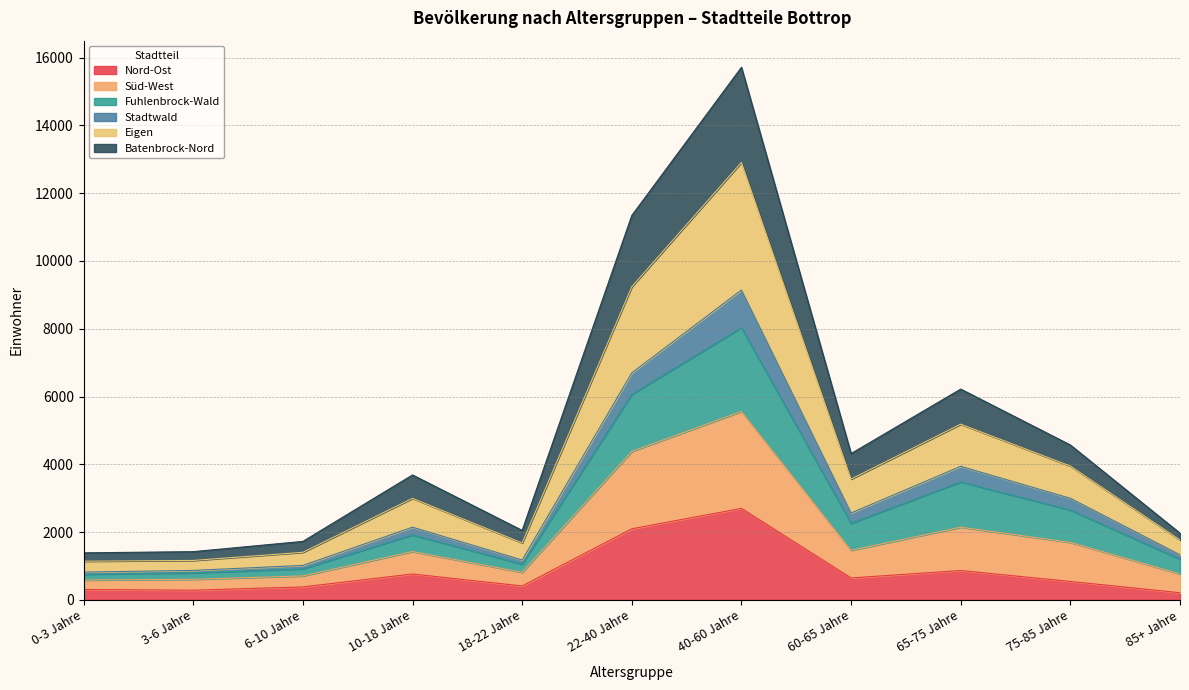

At which category is the sum across all series the highest?

40-60 Jahre